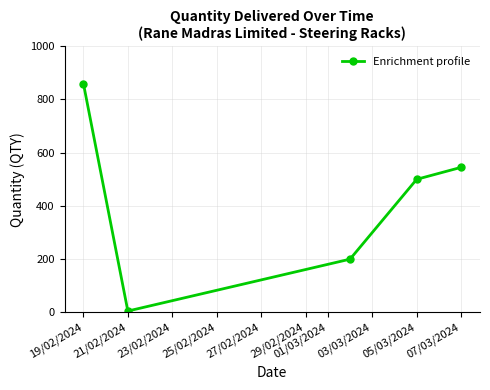

What is the difference between the maximum and second lowest values?

660